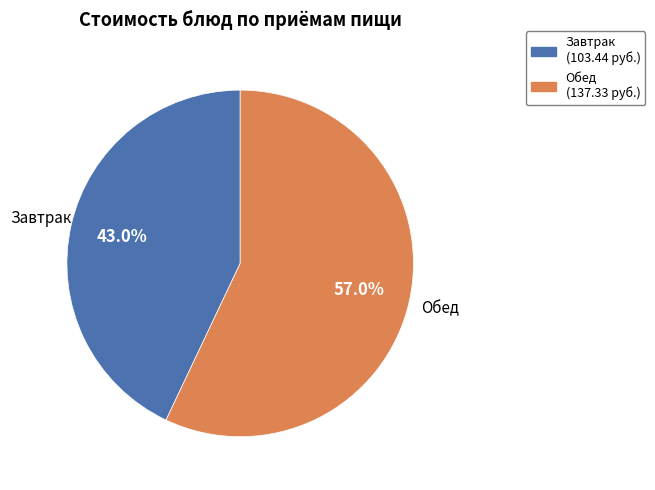

What portion of the pie excludes Завтрак (103.44 руб.)?

57.0%